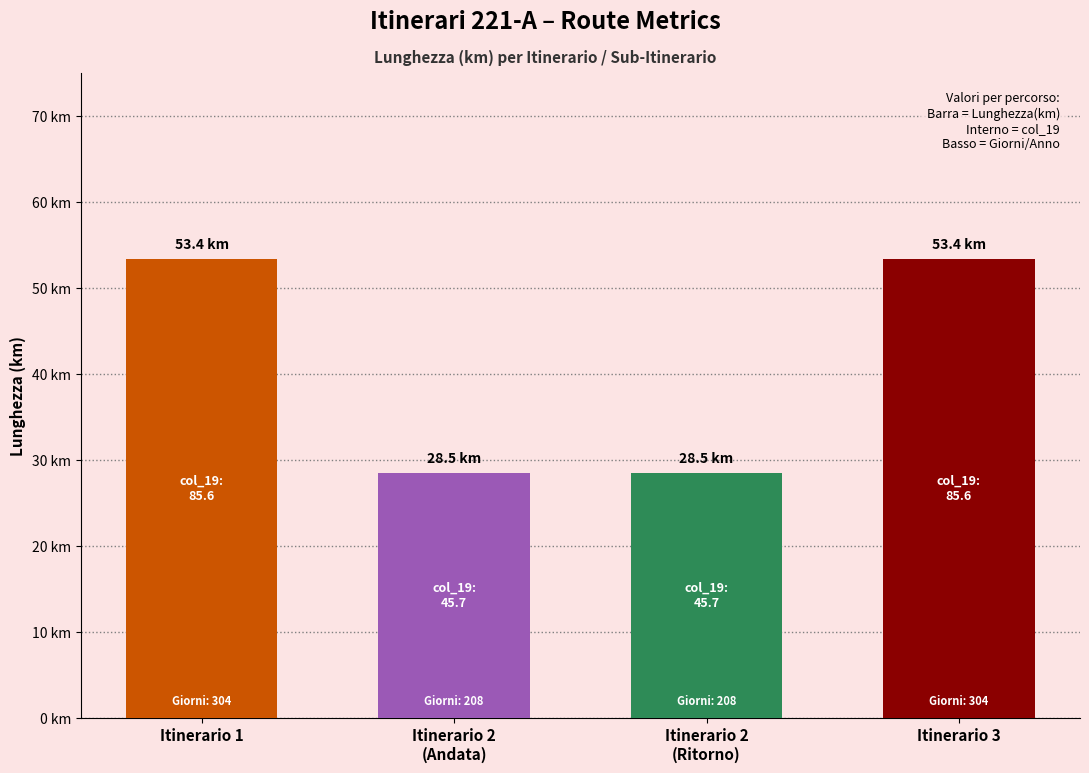

What is the change in value from Itinerario 2
(Andata) to Itinerario 3?

+24.9